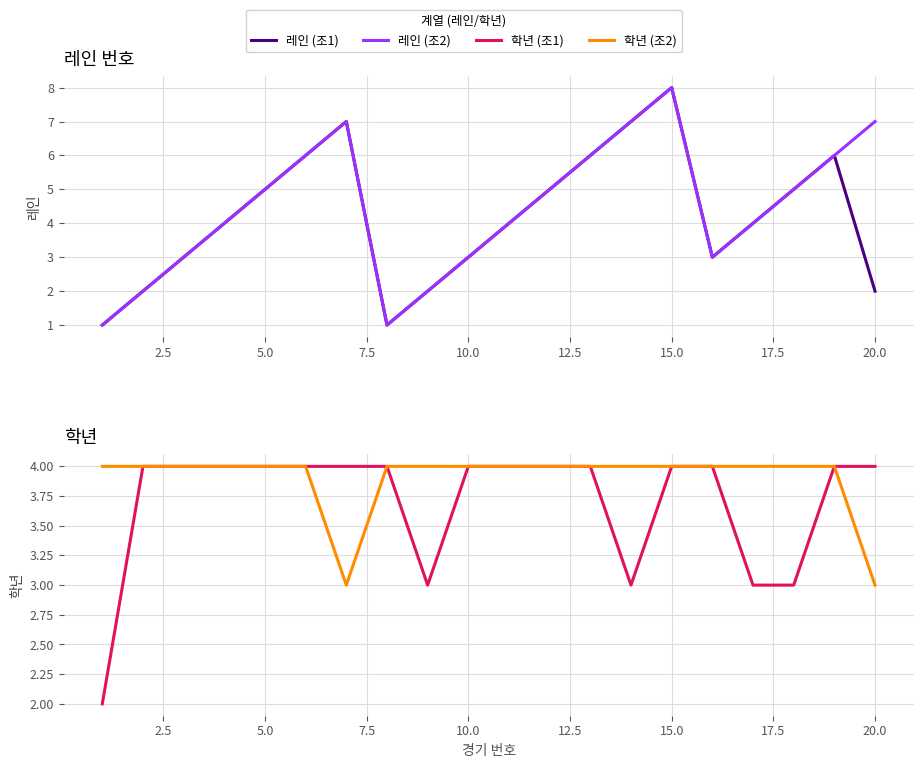

True or false: 학년 (조1) and 학년 (조2) intersect in this chart.

False